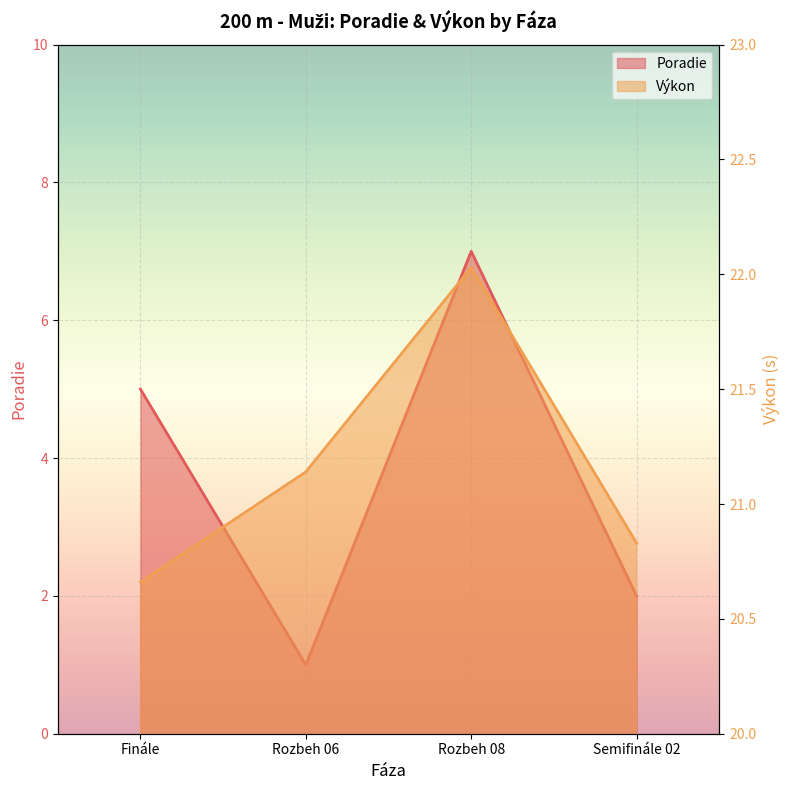

Reading left to right, extract all data points from this chart.

Poradie: Finále=5.0	Rozbeh 06=1.0	Rozbeh 08=7.0	Semifinále 02=2.0
Výkon: Finále=20.7	Rozbeh 06=21.1	Rozbeh 08=22.0	Semifinále 02=20.8